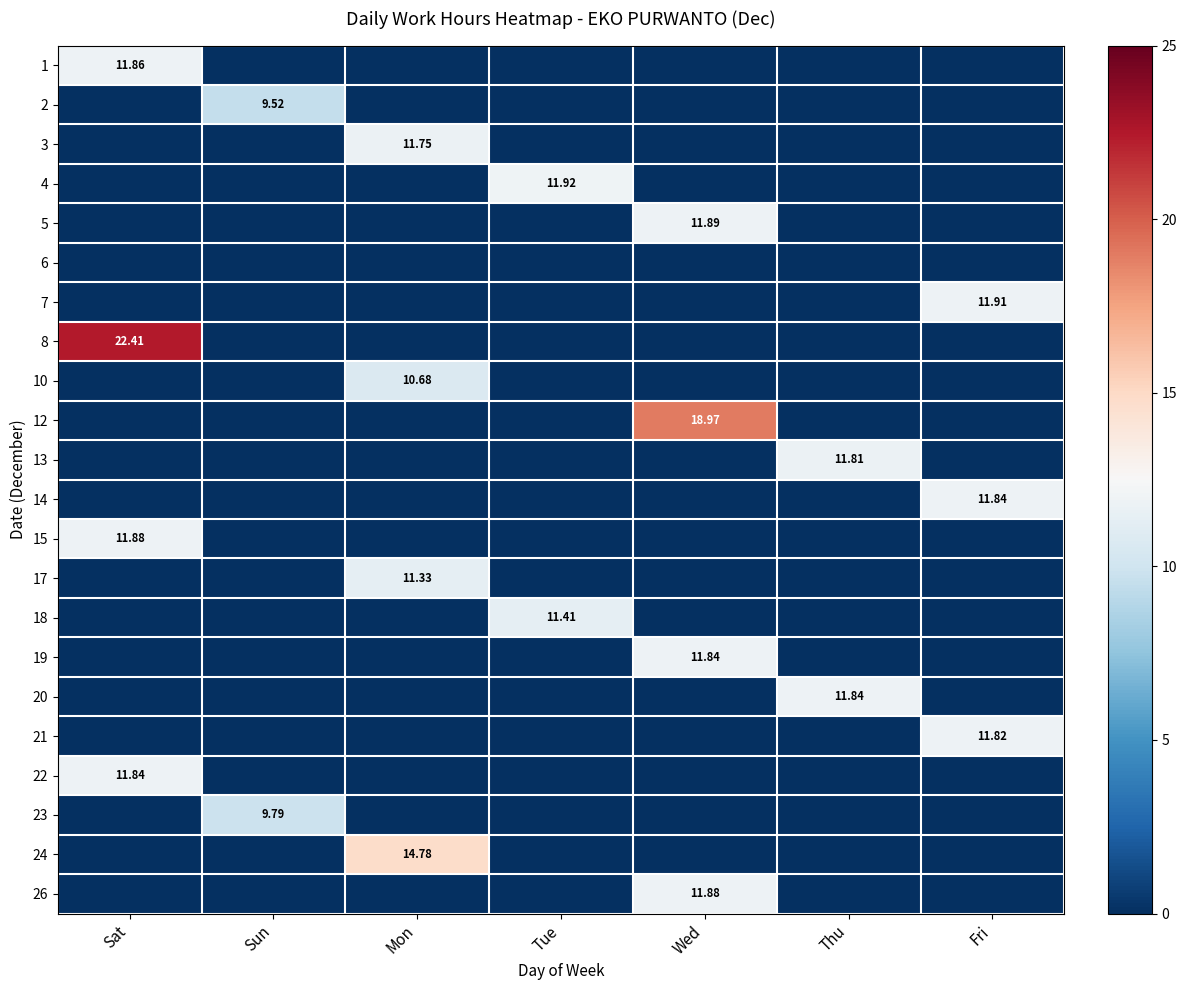

How many data points in 14 are above 0?

1